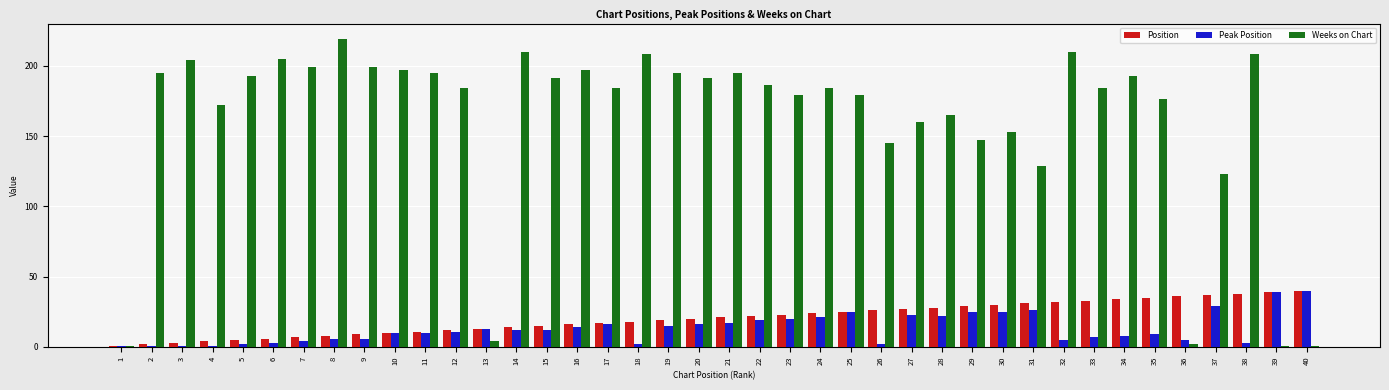

What is the difference between the maximum and minimum values in the Weeks on Chart series?

218